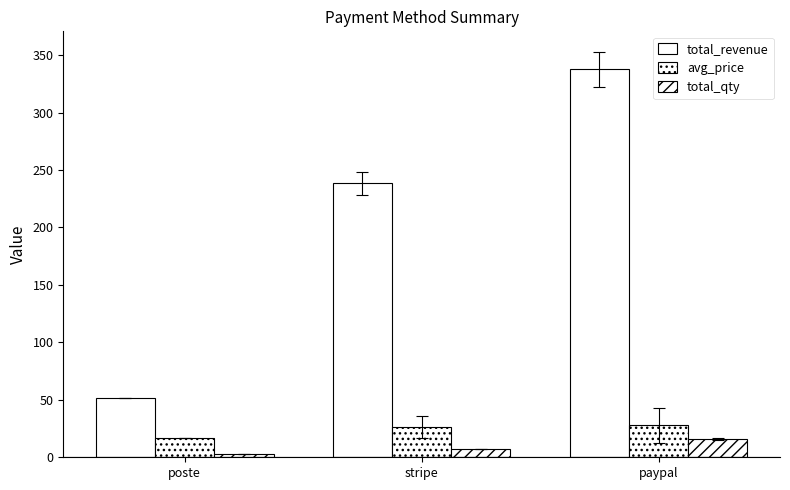

What is the average value of the total_qty series?

8.7